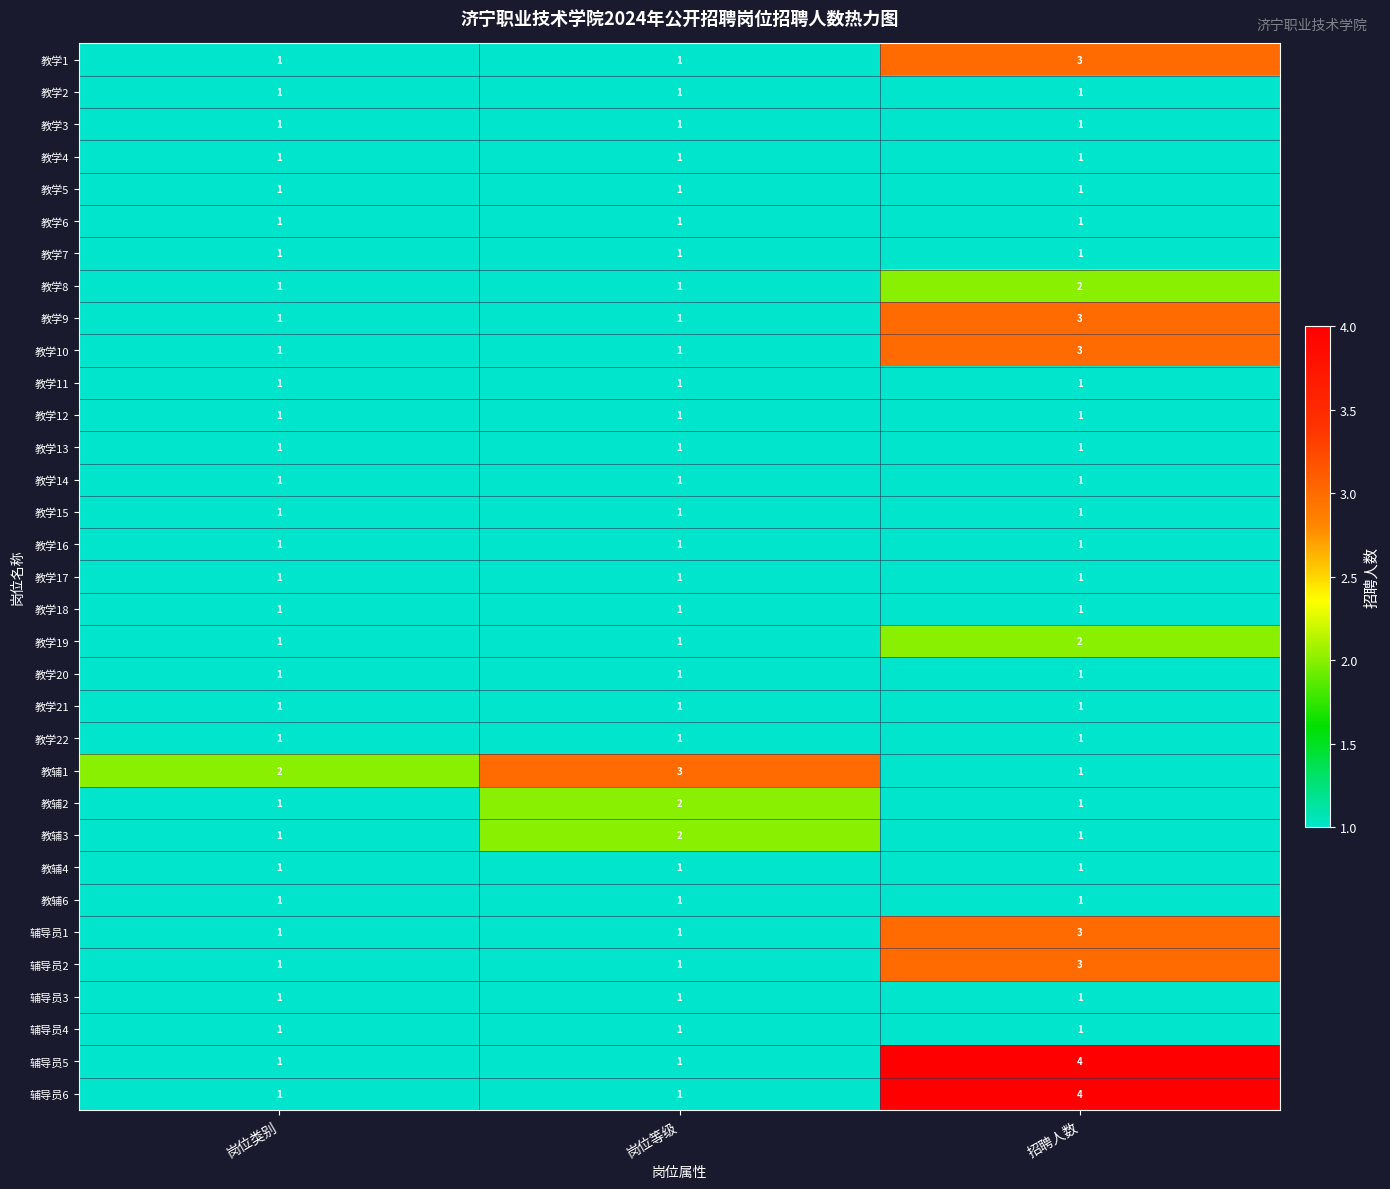

True or false: 教学16 has a value of 1 at 岗位类别.

True